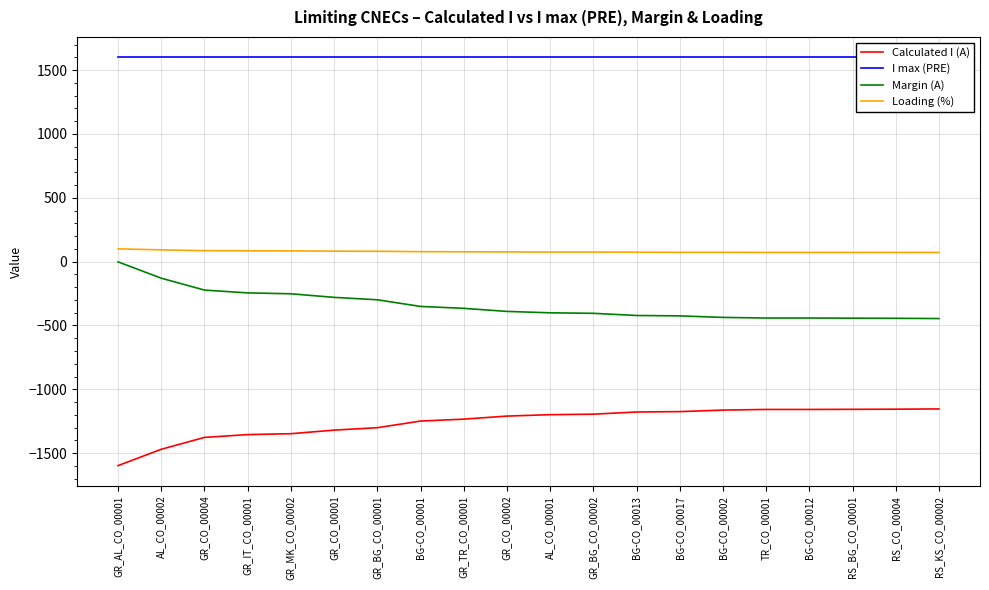

Which has a higher value, BG-CO_00002 or GR_AL_CO_00001?

BG-CO_00002